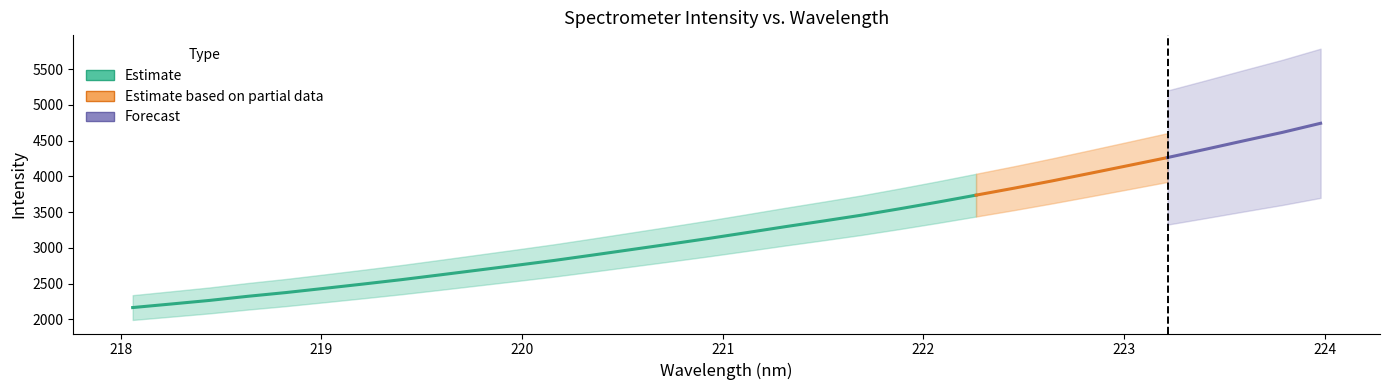

The value at 218.0596 is 2165.5. True or false?

True